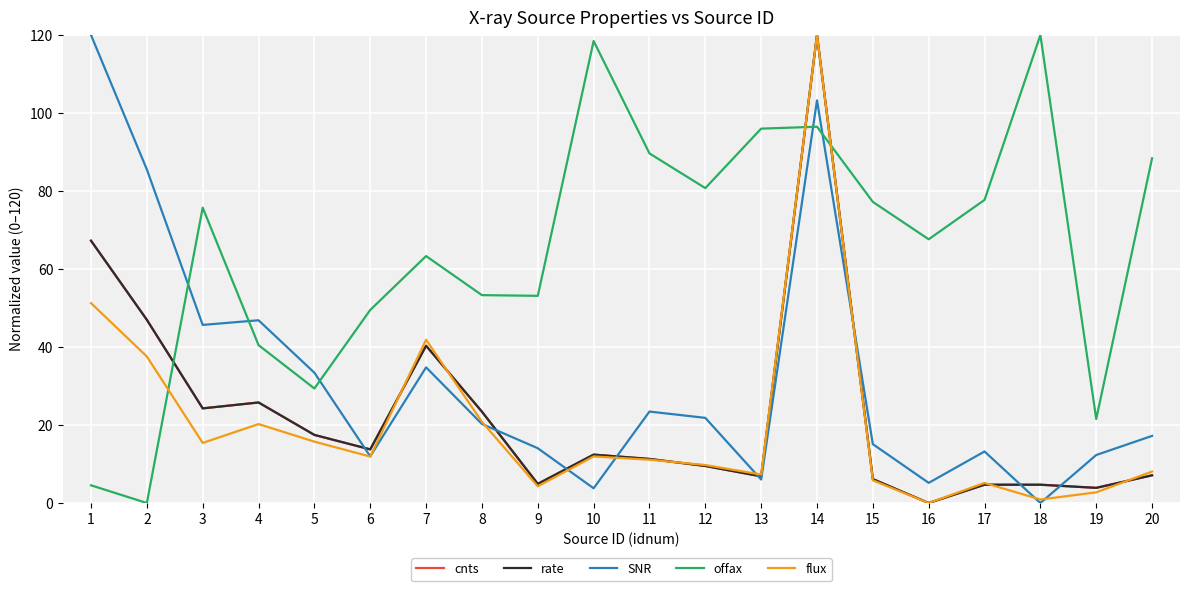

True or false: cnts has a value of -52.6 at 16.

False